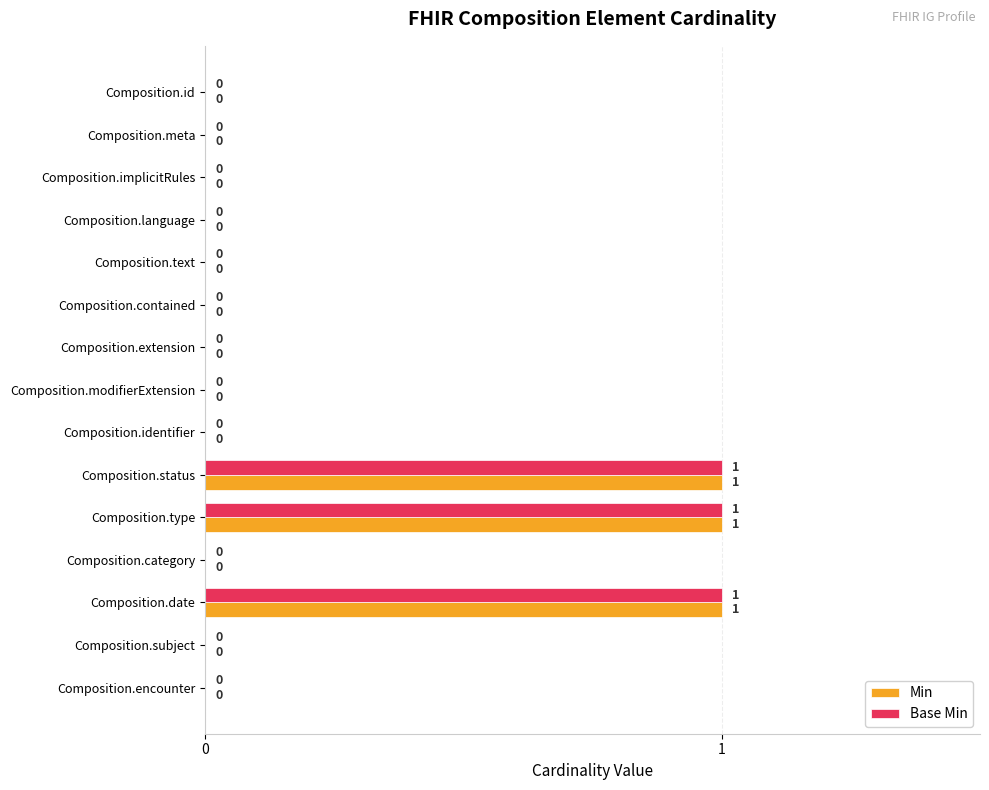

What is the maximum value shown in the chart?

1